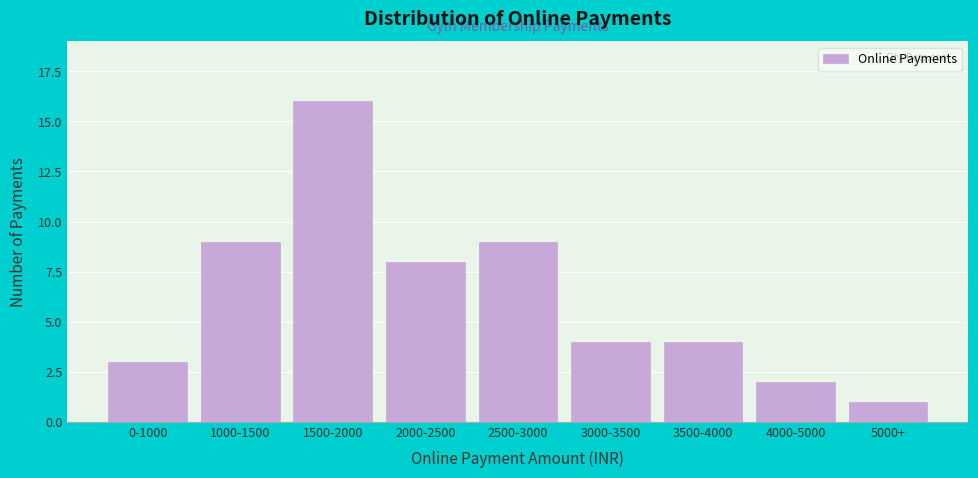

Reading left to right, transcribe all the data shown in this chart.

0-1000=3	1000-1500=9	1500-2000=16	2000-2500=8	2500-3000=9	3000-3500=4	3500-4000=4	4000-5000=2	5000+=1